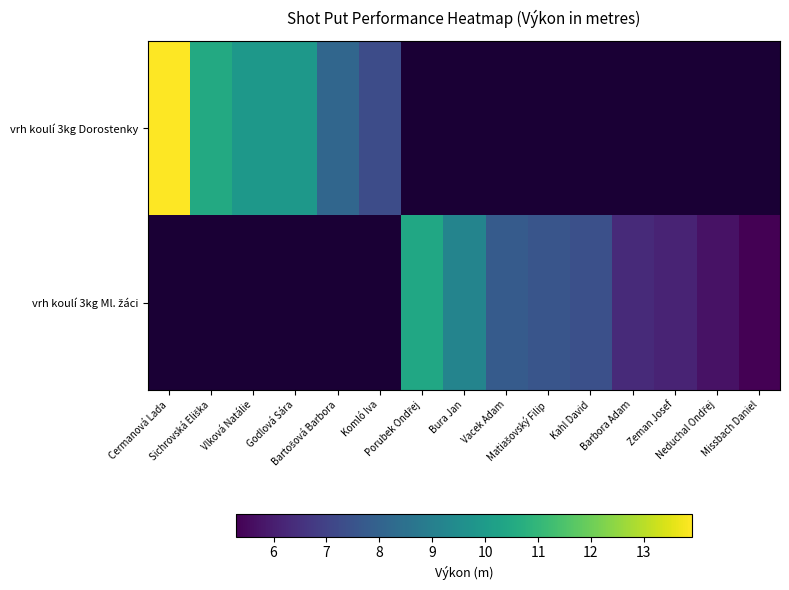

Which category has the lowest value across all series?

Missbach Daniel